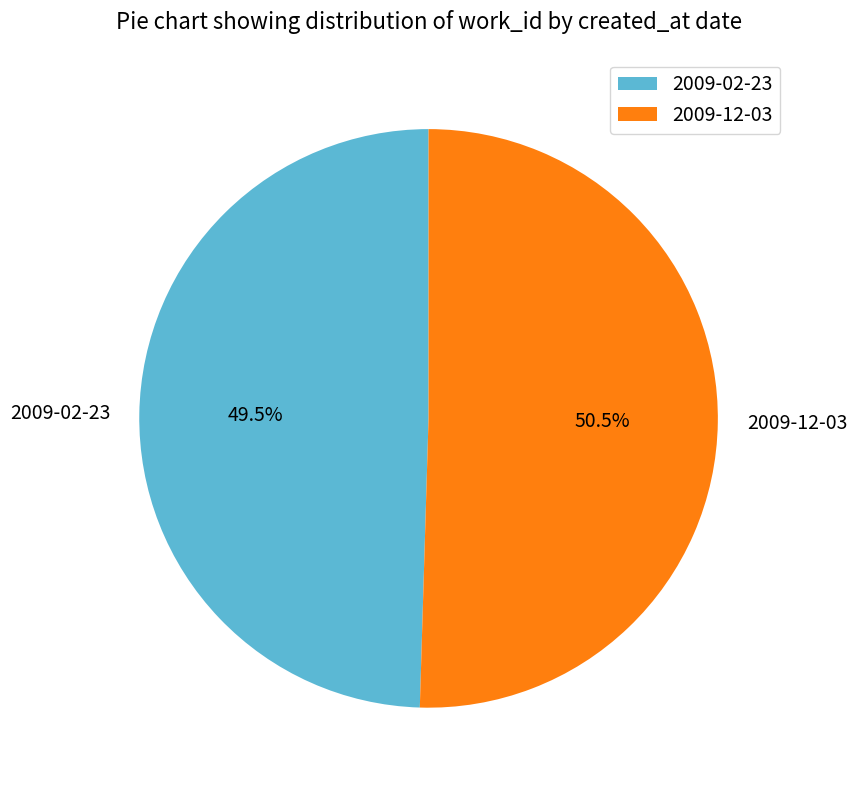

Which category has the biggest portion of the pie?

2009-12-03